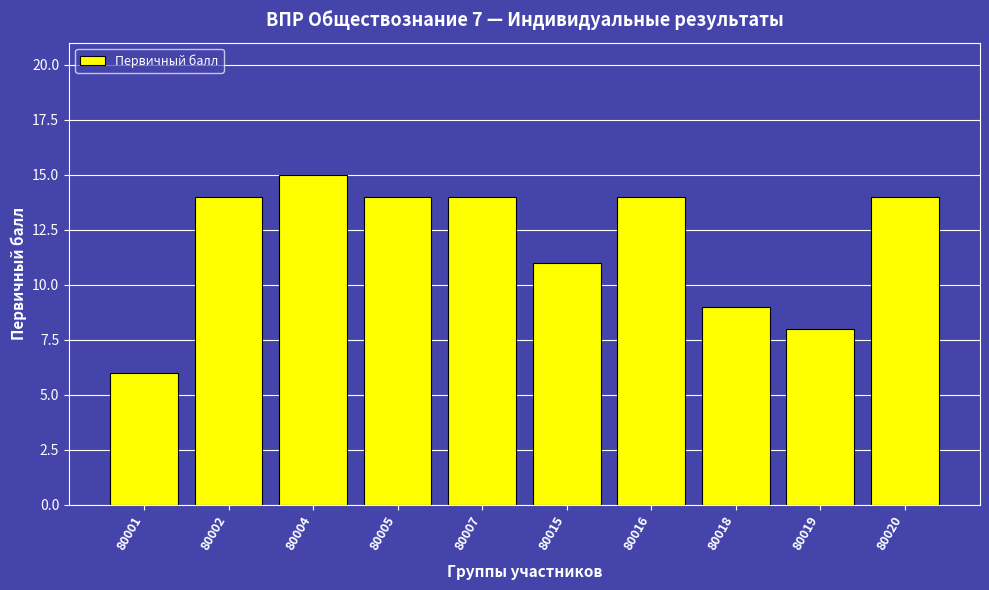

True or false: the data shows 14 at 80002.

True